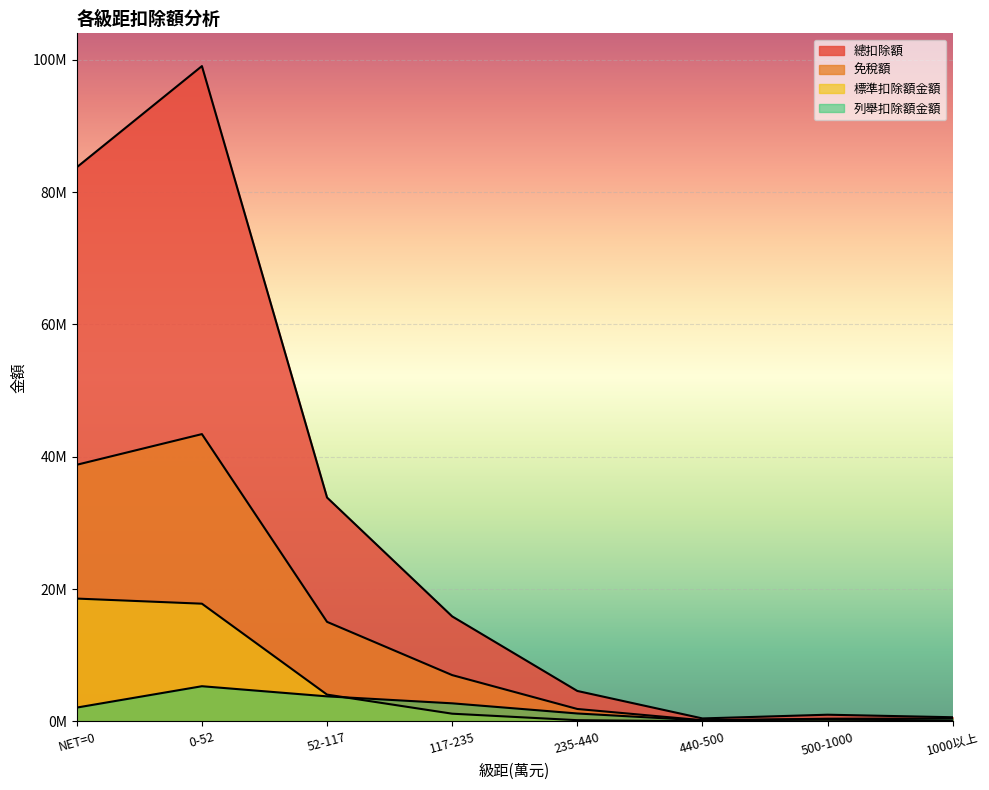

Rank the series at 0-52 from highest to lowest value.

總扣除額, 免稅額, 標準扣除額金額, 列舉扣除額金額